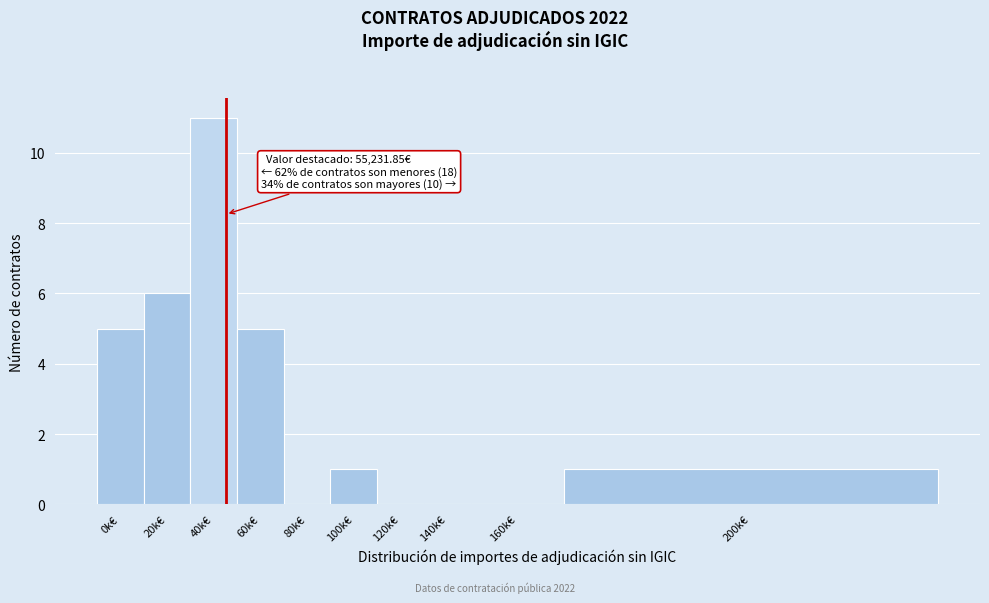

Reading left to right, extract all data points from this chart.

0k€=5	20k€=6	40k€=11	60k€=5	80k€=0	100k€=1	120k€=0	140k€=0	160k€=0	200k€=1